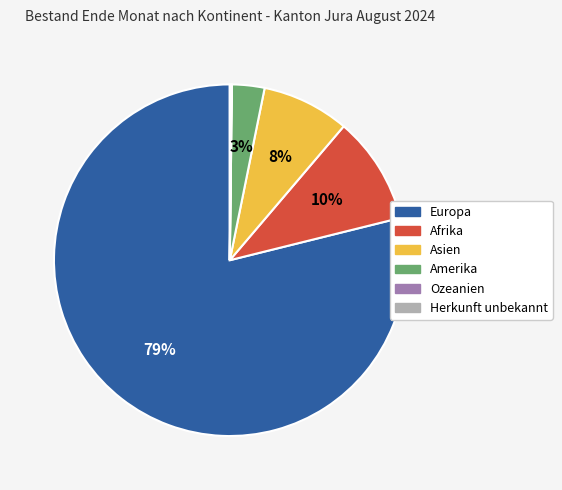

Which category has the biggest portion of the pie?

Europa